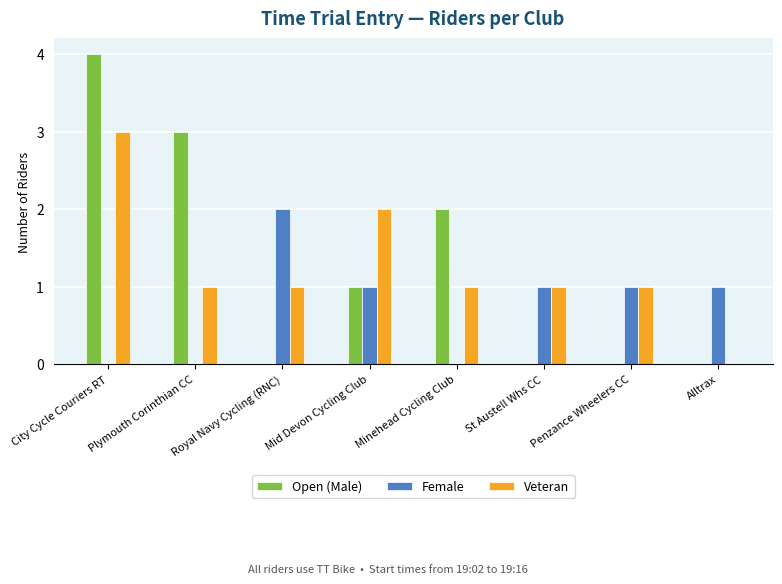

How many groups of bars are there?

8